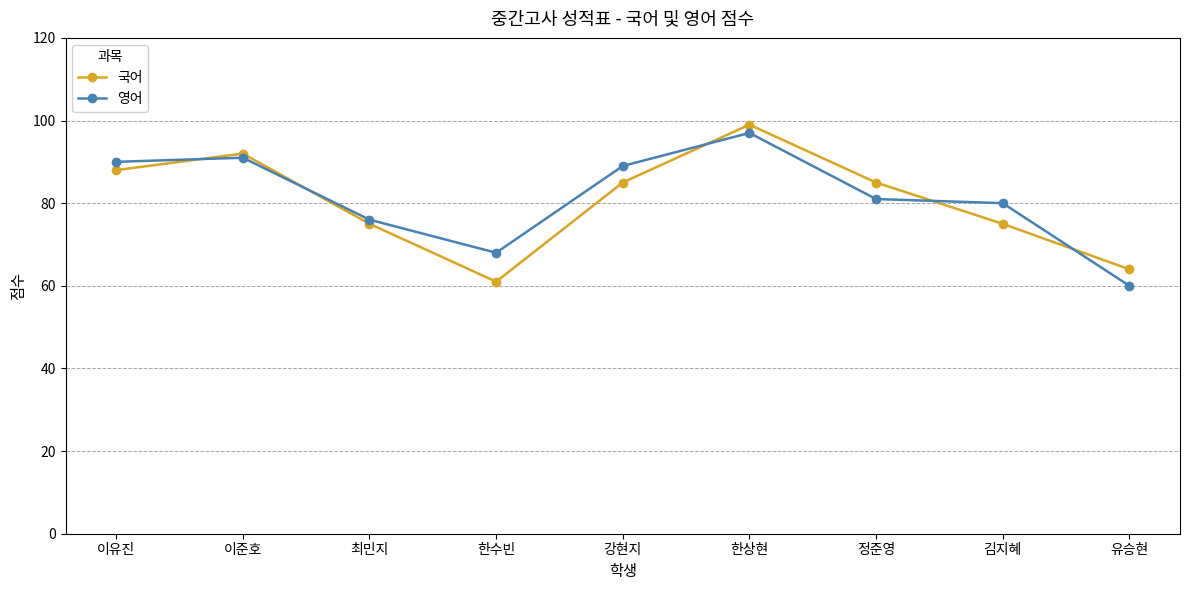

Reading right to left, transcribe all the data shown in this chart.

국어: 유승현=64	김지혜=75	정준영=85	한상현=99	강현지=85	한수빈=61	최민지=75	이준호=92	이유진=88
영어: 유승현=60	김지혜=80	정준영=81	한상현=97	강현지=89	한수빈=68	최민지=76	이준호=91	이유진=90